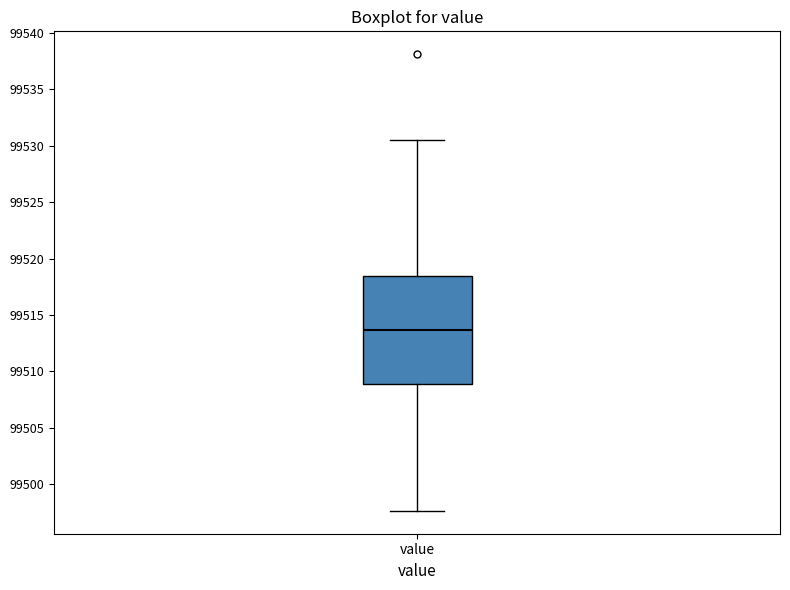

Read this box plot against the y-axis: the position of the median line, the range covered by the box, and the ends of both whiskers. The values are not printed on the chart, so give them approximately, as read against the axis.

median 99513.5, box 99509.0 to 99518.5, whiskers 99497.5 to 99530.5